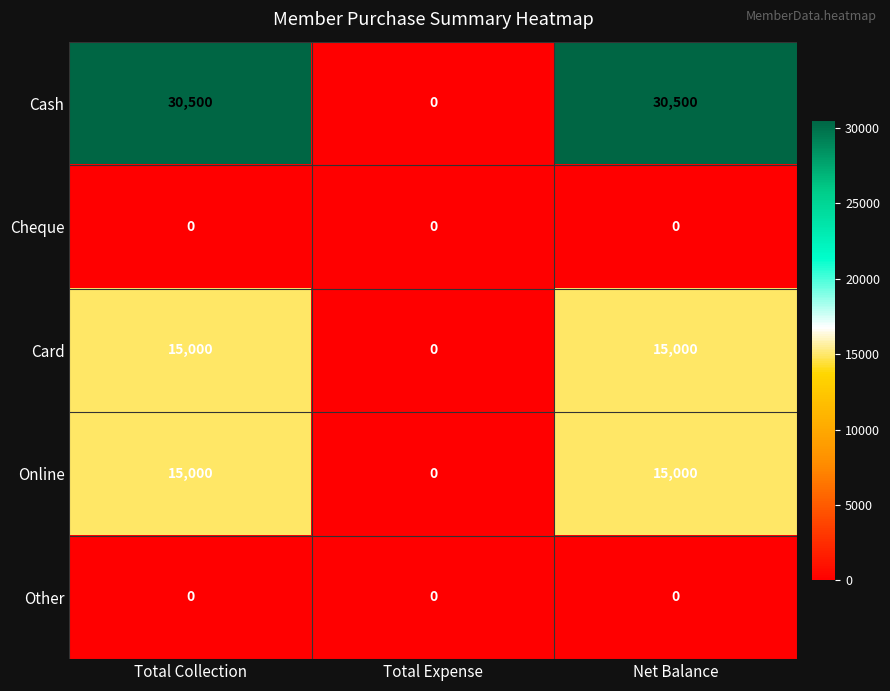

Which series has the largest total across all categories?

Cash